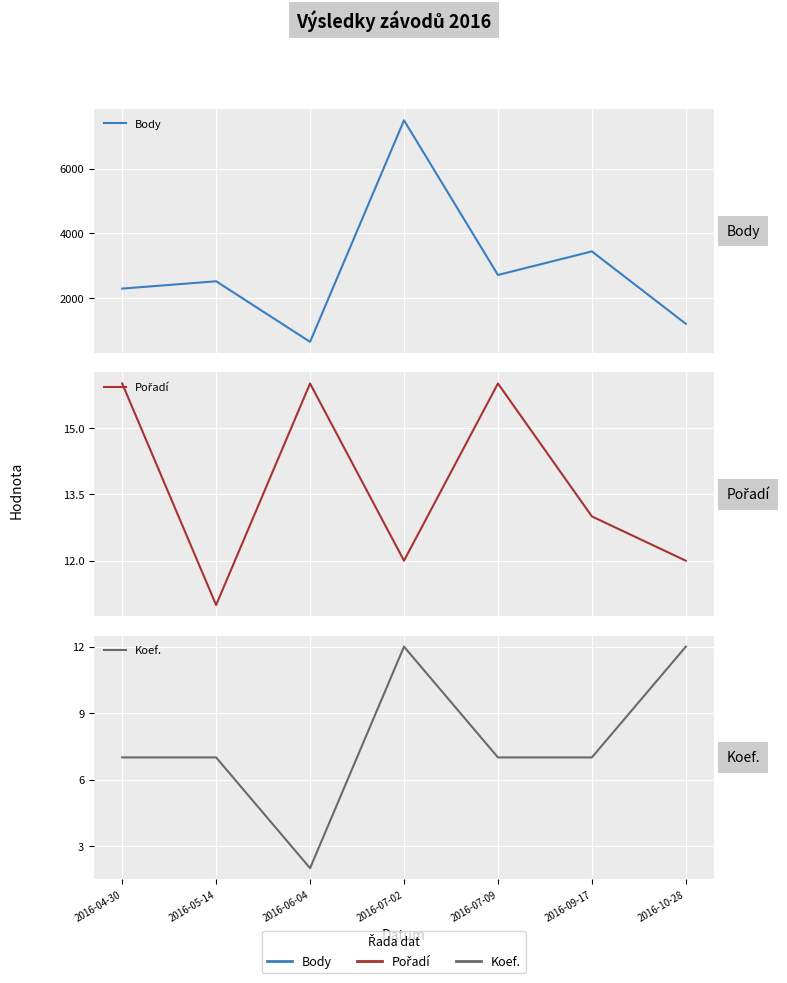

Which has a higher value, 2016-05-14 or 2016-04-30?

2016-05-14